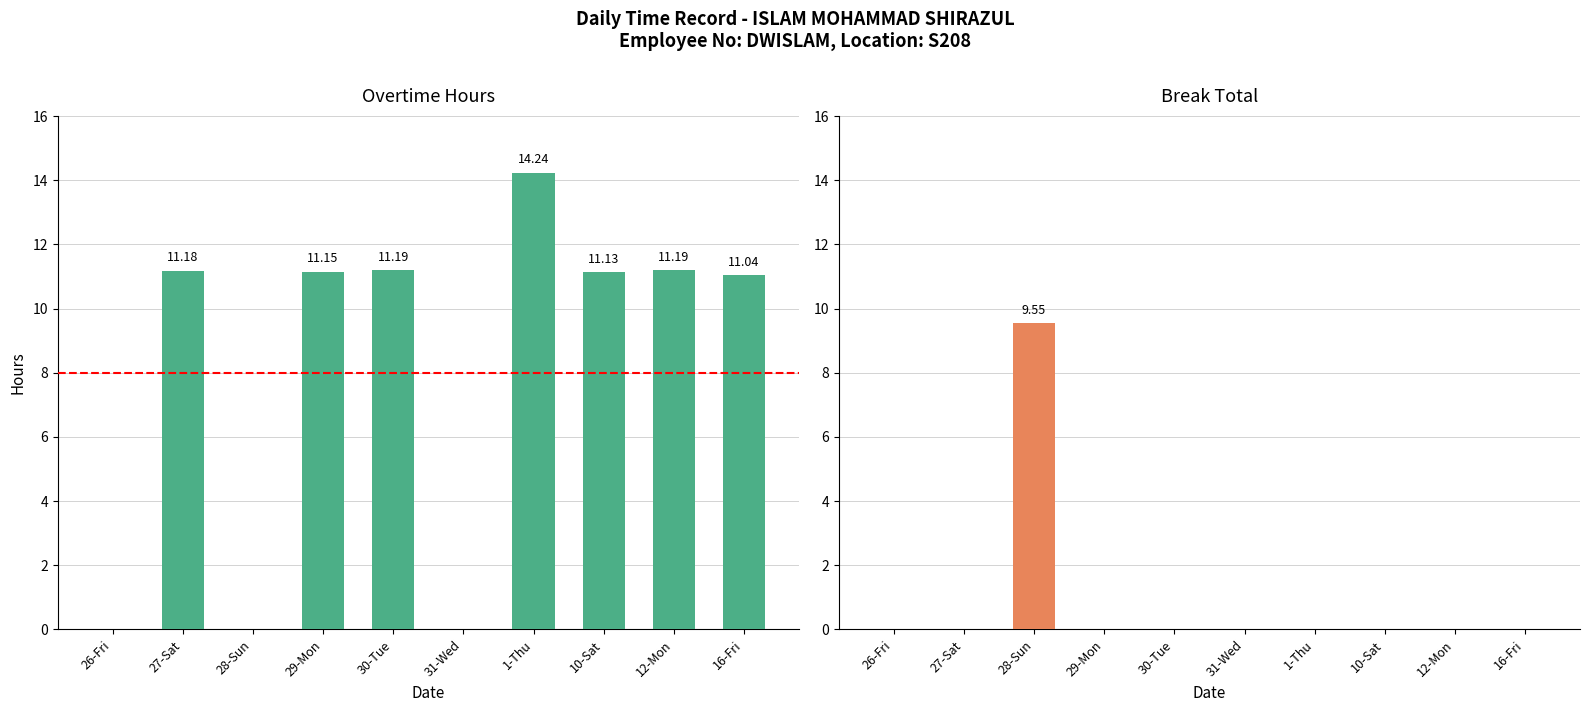

How many groups of bars are there?

10